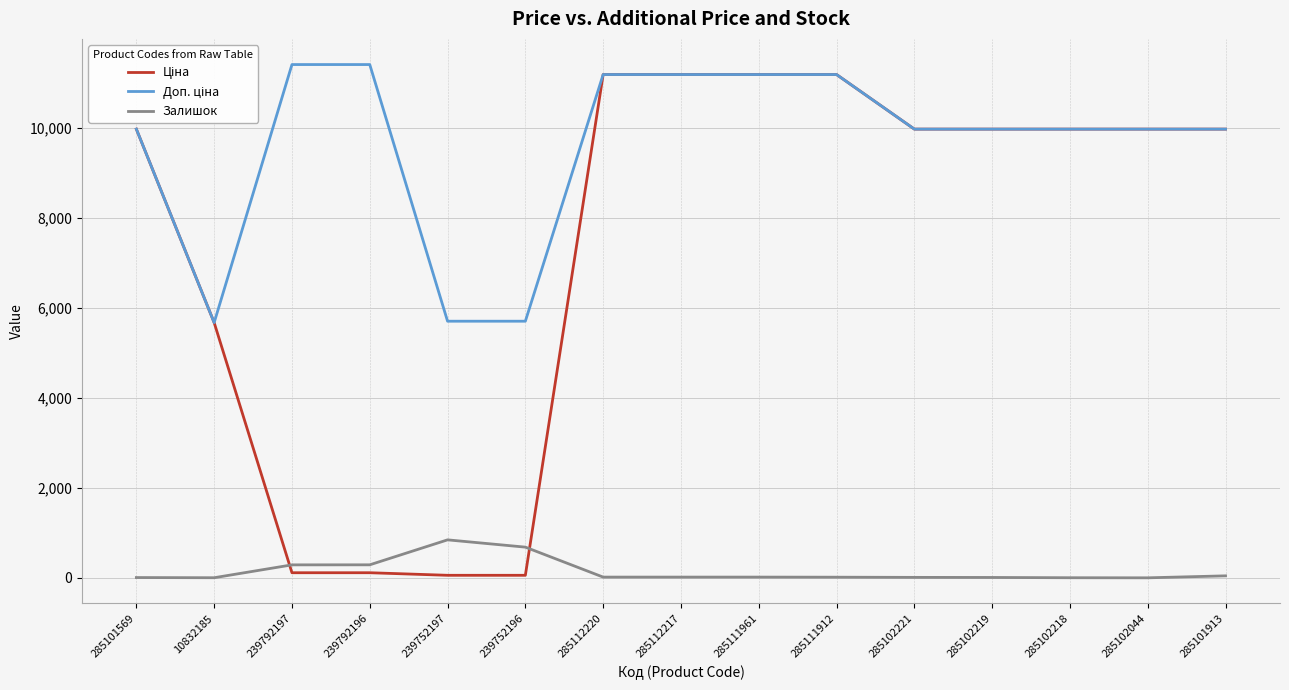

True or false: Залишок has a value of 9.0 at 285102219.

True